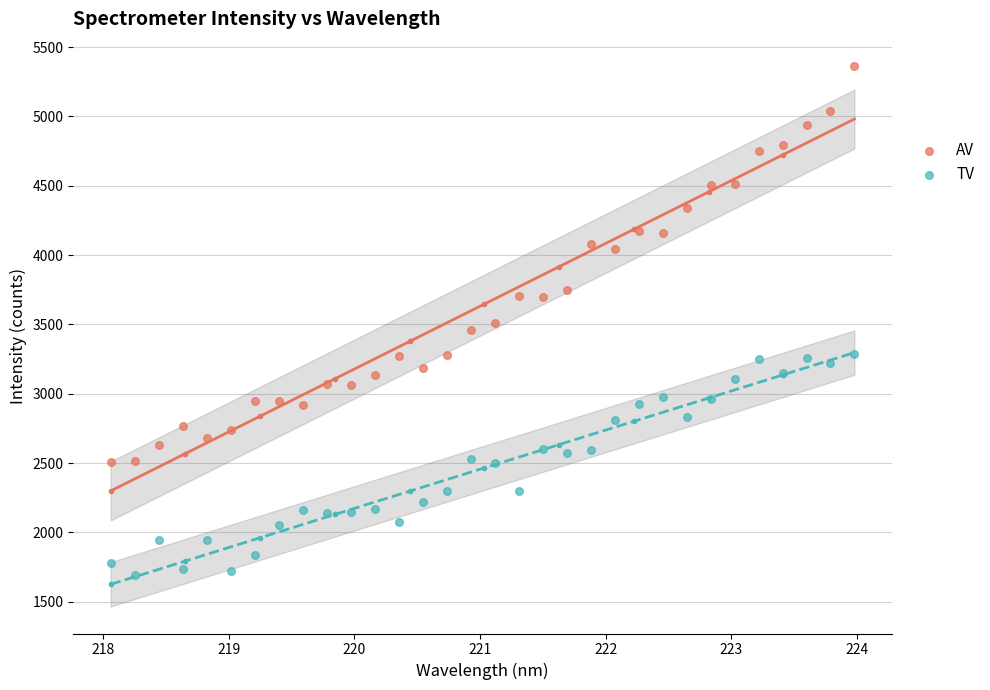

Across all data points, what is the range of X values (max minus min)?

5.9